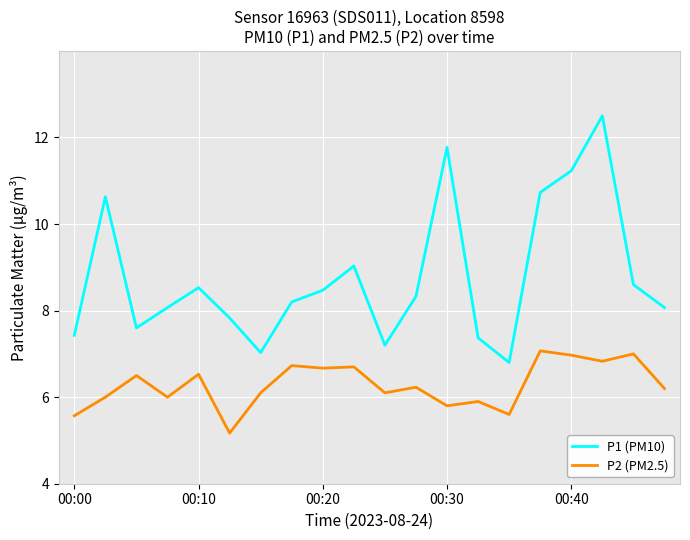

True or false: P1 (PM10) has more than 0 points higher than both neighbors.

True